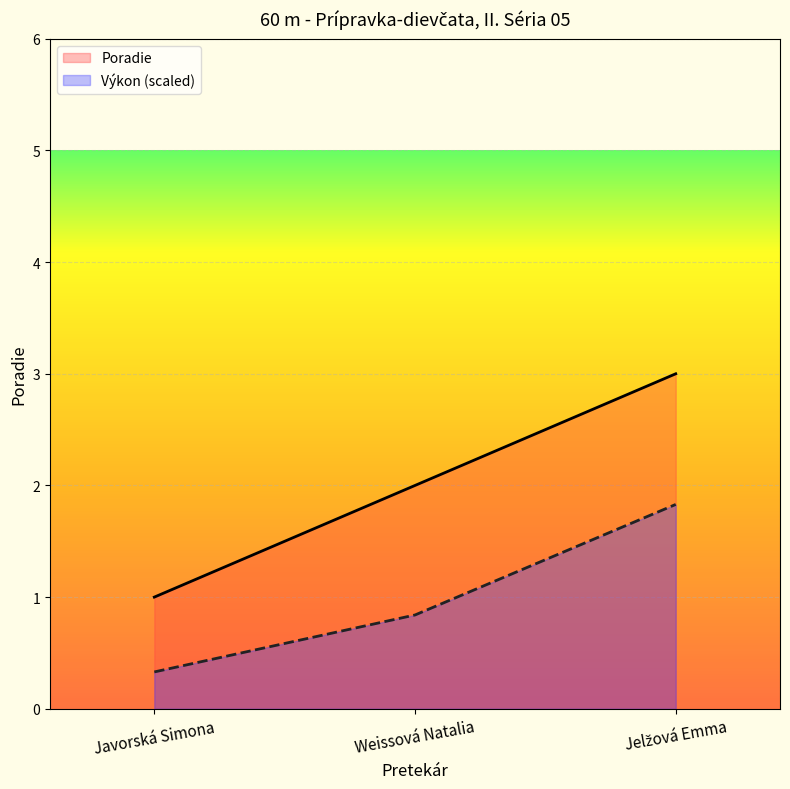

Reading left to right, transcribe all the data shown in this chart.

Poradie: 1.0	2.0	3.0
Výkon: 0.3	0.8	1.8